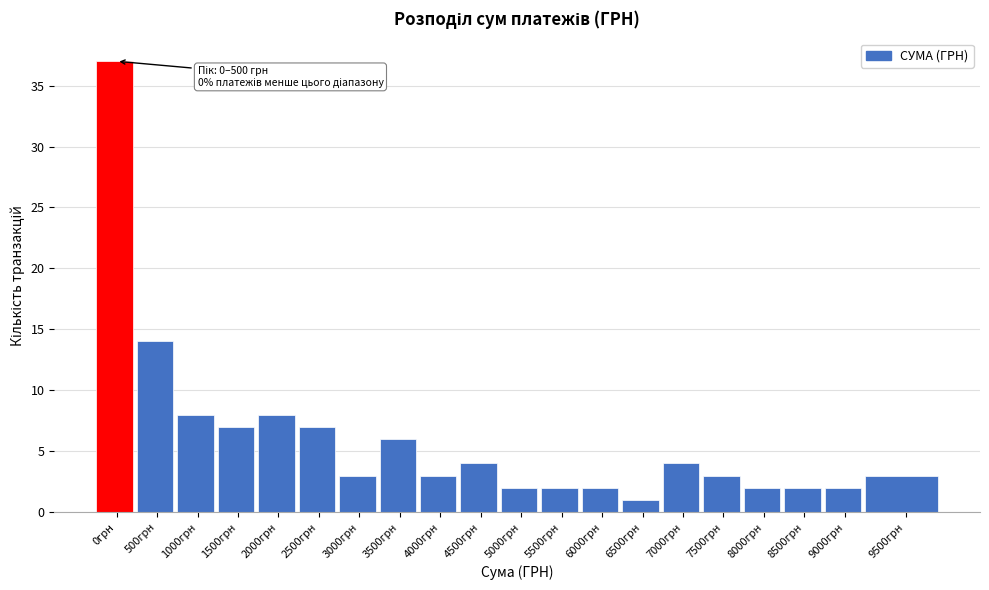

Reading right to left, what are all the values shown in this chart?

9500грн=3	9000грн=2	8500грн=2	8000грн=2	7500грн=3	7000грн=4	6500грн=1	6000грн=2	5500грн=2	5000грн=2	4500грн=4	4000грн=3	3500грн=6	3000грн=3	2500грн=7	2000грн=8	1500грн=7	1000грн=8	500грн=14	0грн=37